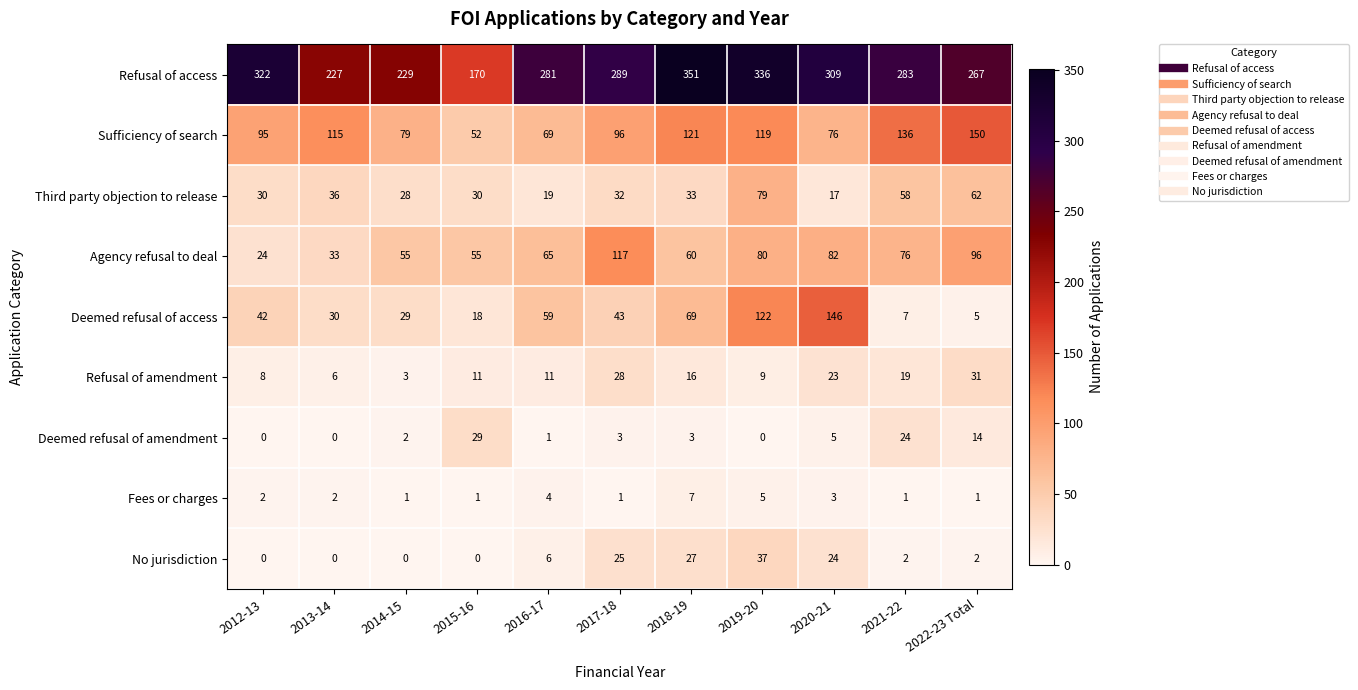

Between 2016-17 and 2017-18, which series saw the biggest shift?

Agency refusal to deal